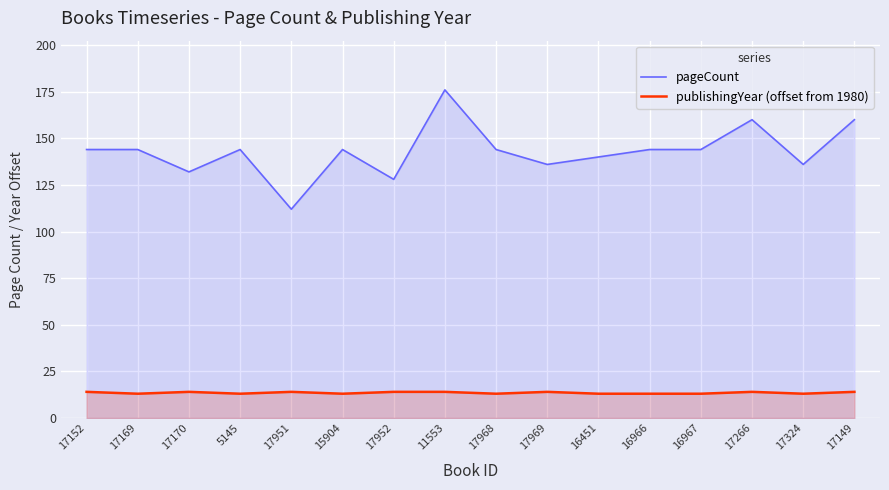

How many categories are shown in the chart?

16